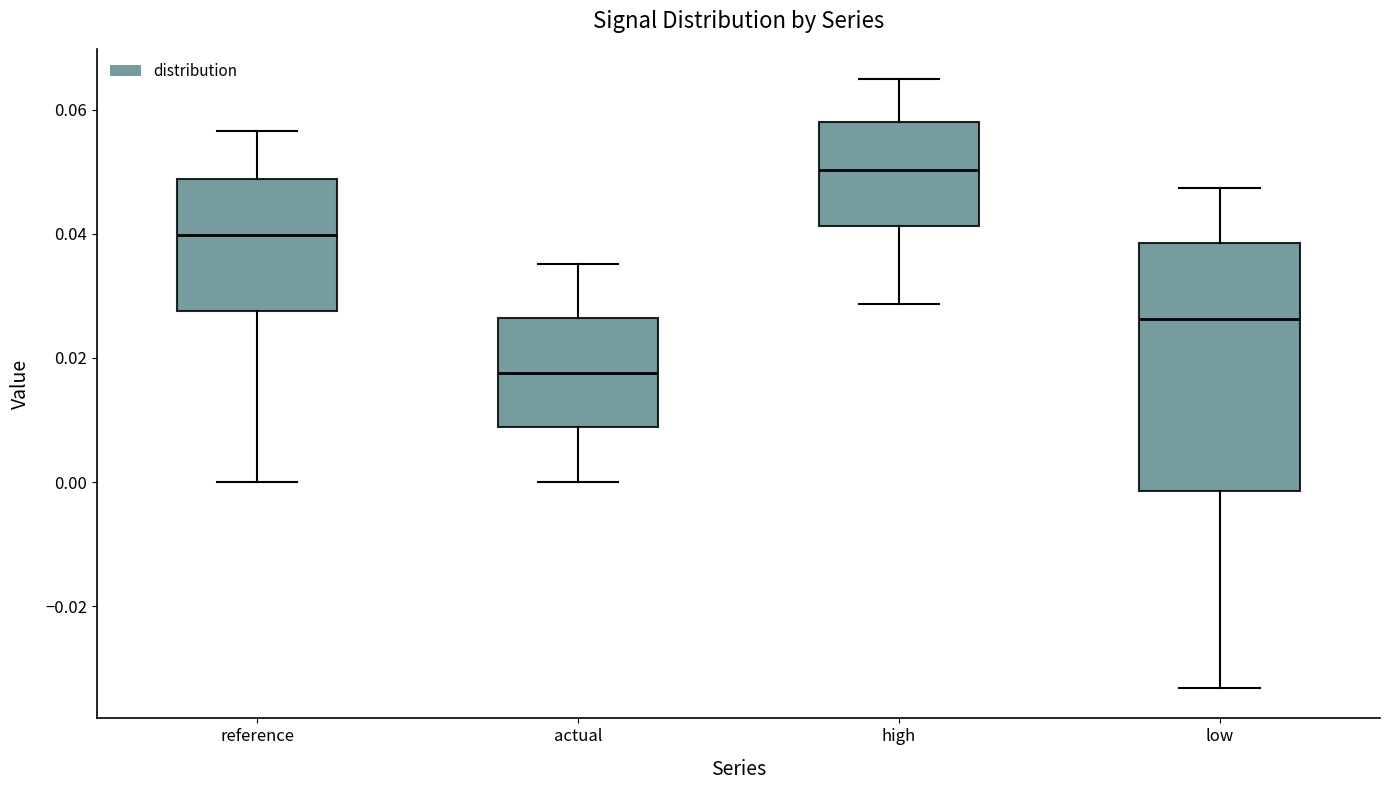

Reading left to right, read every box against the y-axis: the position of its median line, the range the box covers, and the ends of its whiskers. The values are not printed on the chart, so give them approximately, as read against the axis.

reference: median 0.040, box 0.028 to 0.048, whiskers 0.000 to 0.056
actual: median 0.018, box 0.008 to 0.026, whiskers 0.000 to 0.036
high: median 0.050, box 0.042 to 0.058, whiskers 0.028 to 0.064
low: median 0.026, box -0.002 to 0.038, whiskers -0.034 to 0.048